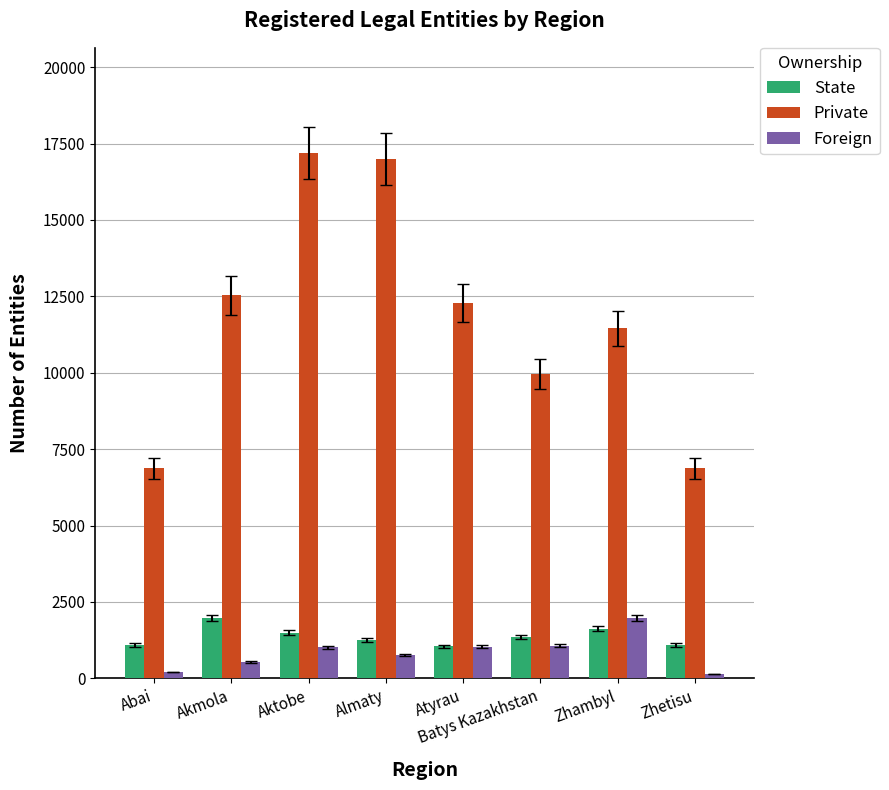

What is the difference between the maximum and minimum values in the State series?

925